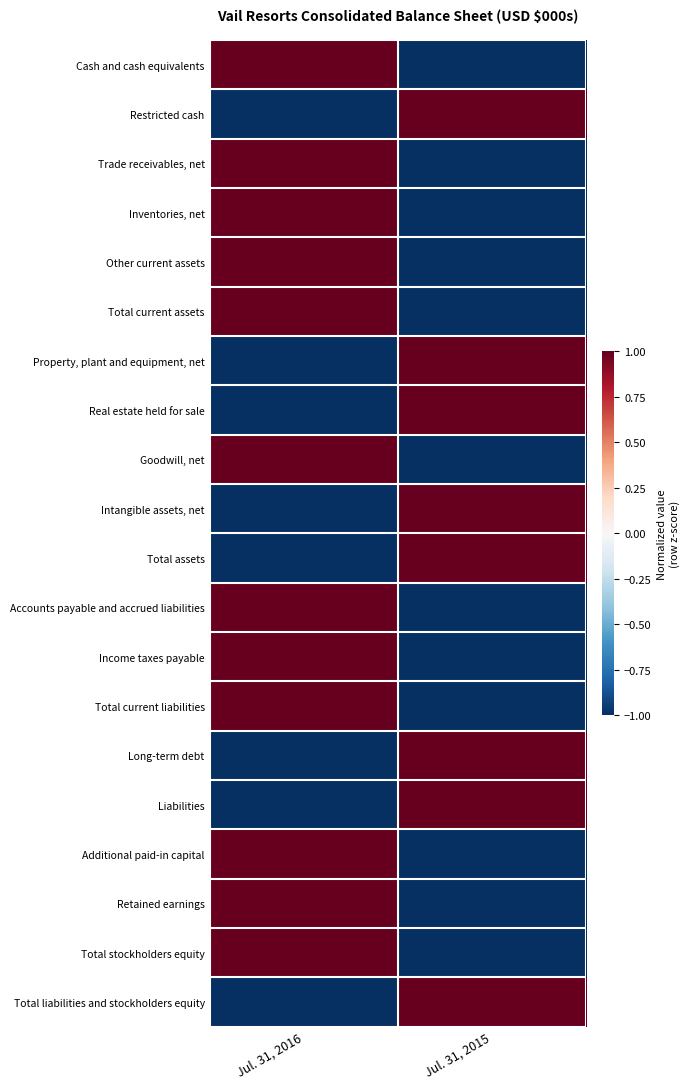

Reading left to right, transcribe all the data shown in this chart.

Cash and cash equivalents: Jul. 31, 2016=1.0	Jul. 31, 2015=-1.0
Restricted cash: Jul. 31, 2016=-1.0	Jul. 31, 2015=1.0
Trade receivables, net: Jul. 31, 2016=1.0	Jul. 31, 2015=-1.0
Inventories, net: Jul. 31, 2016=1.0	Jul. 31, 2015=-1.0
Other current assets: Jul. 31, 2016=1.0	Jul. 31, 2015=-1.0
Total current assets: Jul. 31, 2016=1.0	Jul. 31, 2015=-1.0
Property, plant and equipment, net: Jul. 31, 2016=-1.0	Jul. 31, 2015=1.0
Real estate held for sale: Jul. 31, 2016=-1.0	Jul. 31, 2015=1.0
Goodwill, net: Jul. 31, 2016=1.0	Jul. 31, 2015=-1.0
Intangible assets, net: Jul. 31, 2016=-1.0	Jul. 31, 2015=1.0
Total assets: Jul. 31, 2016=-1.0	Jul. 31, 2015=1.0
Accounts payable and accrued liabilities: Jul. 31, 2016=1.0	Jul. 31, 2015=-1.0
Income taxes payable: Jul. 31, 2016=1.0	Jul. 31, 2015=-1.0
Total current liabilities: Jul. 31, 2016=1.0	Jul. 31, 2015=-1.0
Long-term debt: Jul. 31, 2016=-1.0	Jul. 31, 2015=1.0
Liabilities: Jul. 31, 2016=-1.0	Jul. 31, 2015=1.0
Additional paid-in capital: Jul. 31, 2016=1.0	Jul. 31, 2015=-1.0
Retained earnings: Jul. 31, 2016=1.0	Jul. 31, 2015=-1.0
Total stockholders equity: Jul. 31, 2016=1.0	Jul. 31, 2015=-1.0
Total liabilities and stockholders equity: Jul. 31, 2016=-1.0	Jul. 31, 2015=1.0